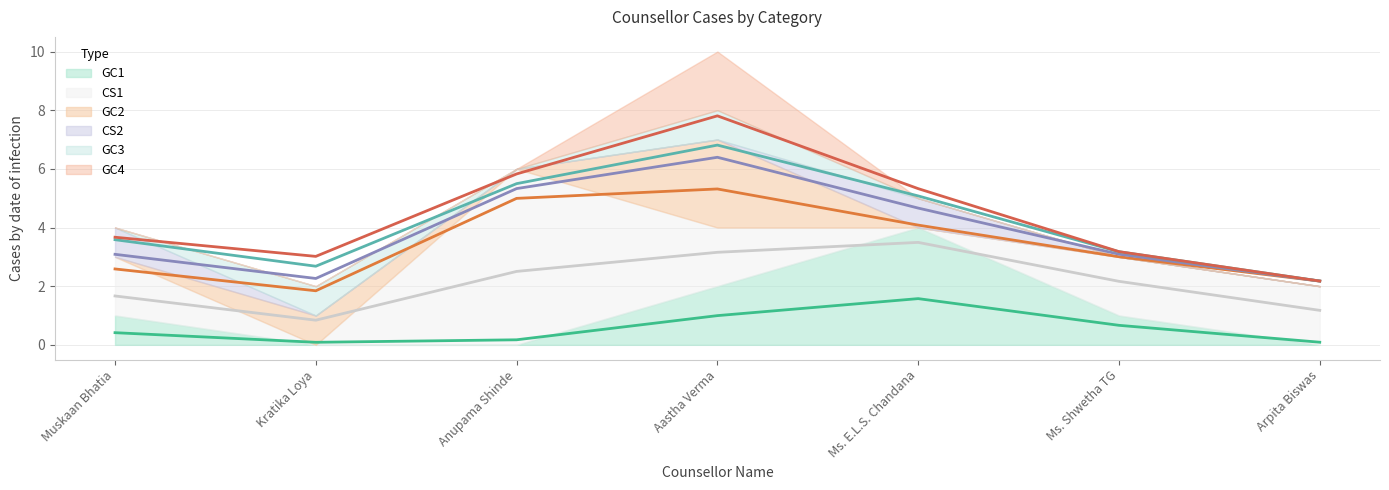

Which category has the lowest value in the CS2 series?

Kratika Loya